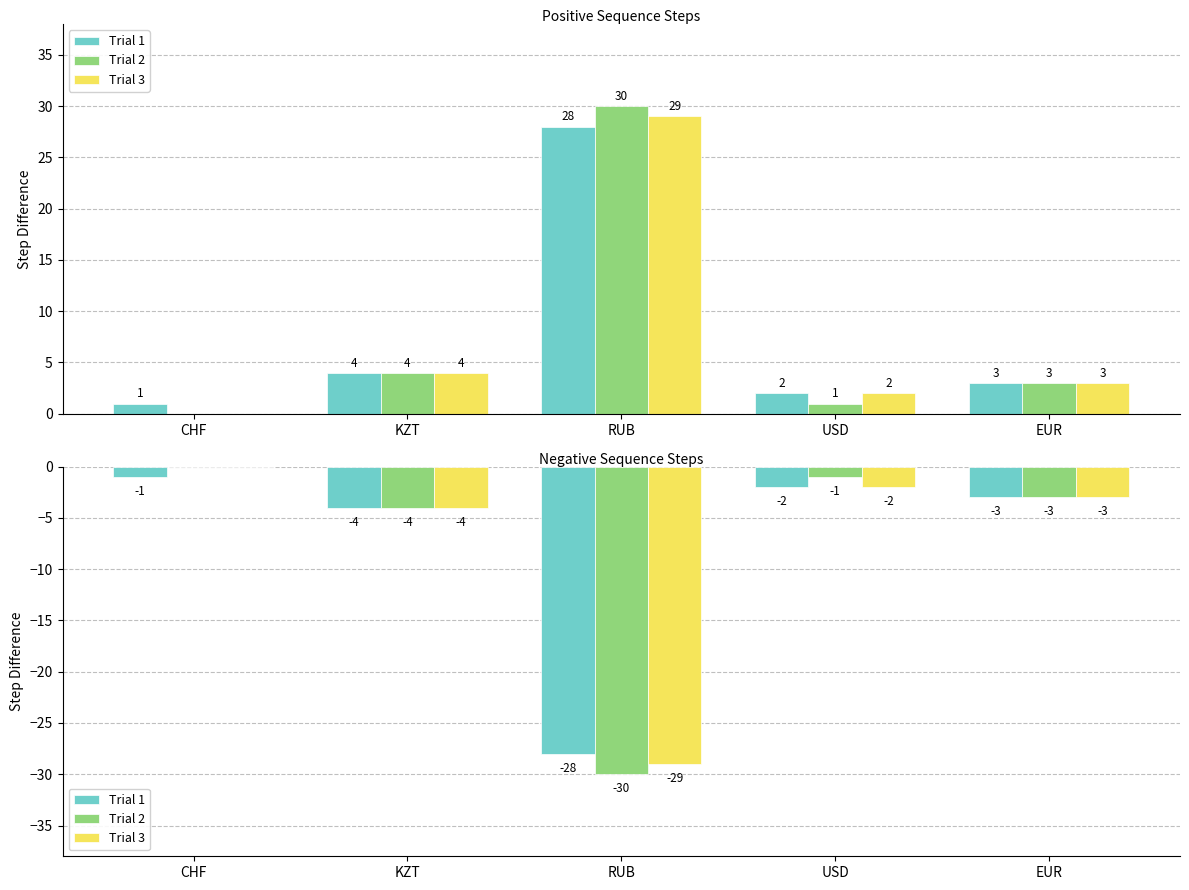

What is the difference between the maximum and second lowest values in the Trial 2 series?

4